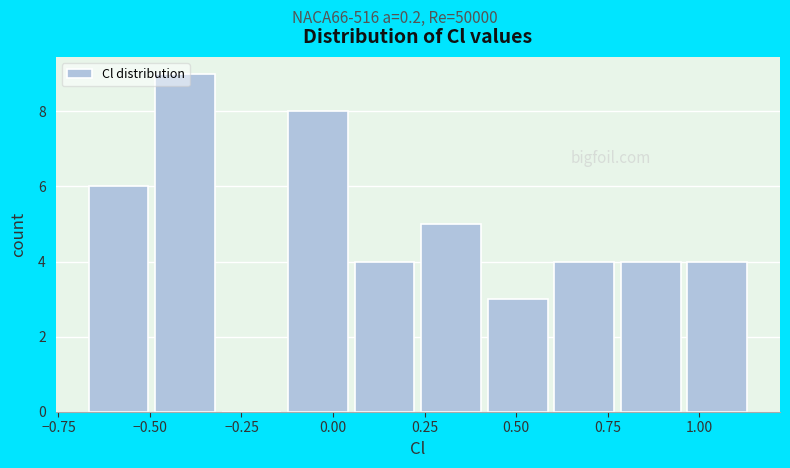

Read against the x-axis, roughly where is the centre of the tallest bar?

-0.40